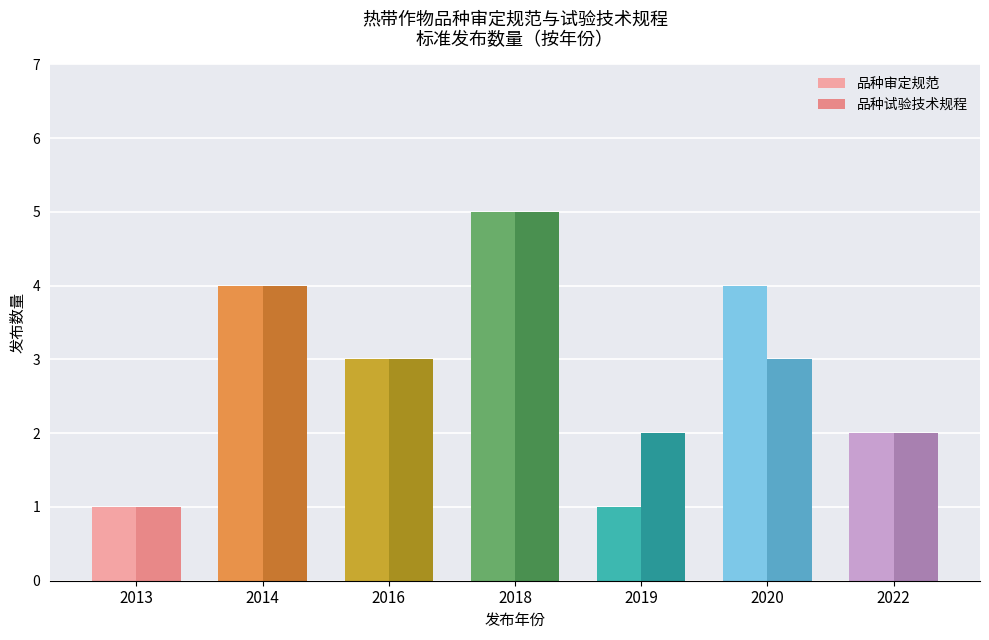

At which category is the sum across all series the highest?

2018